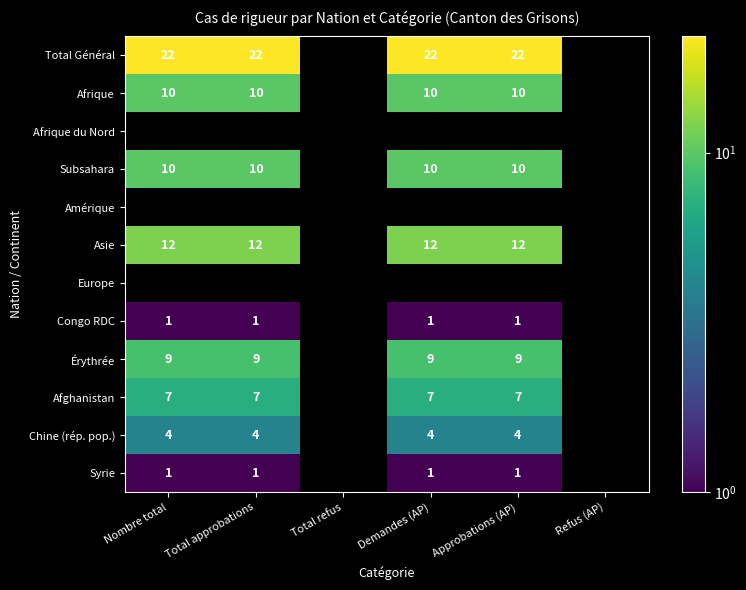

What is the maximum value shown in the chart?

22.0